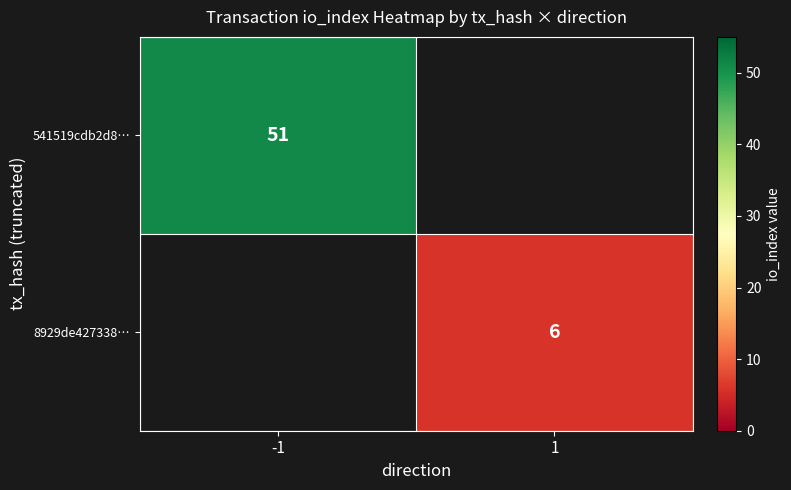

How many series are shown in this chart?

2